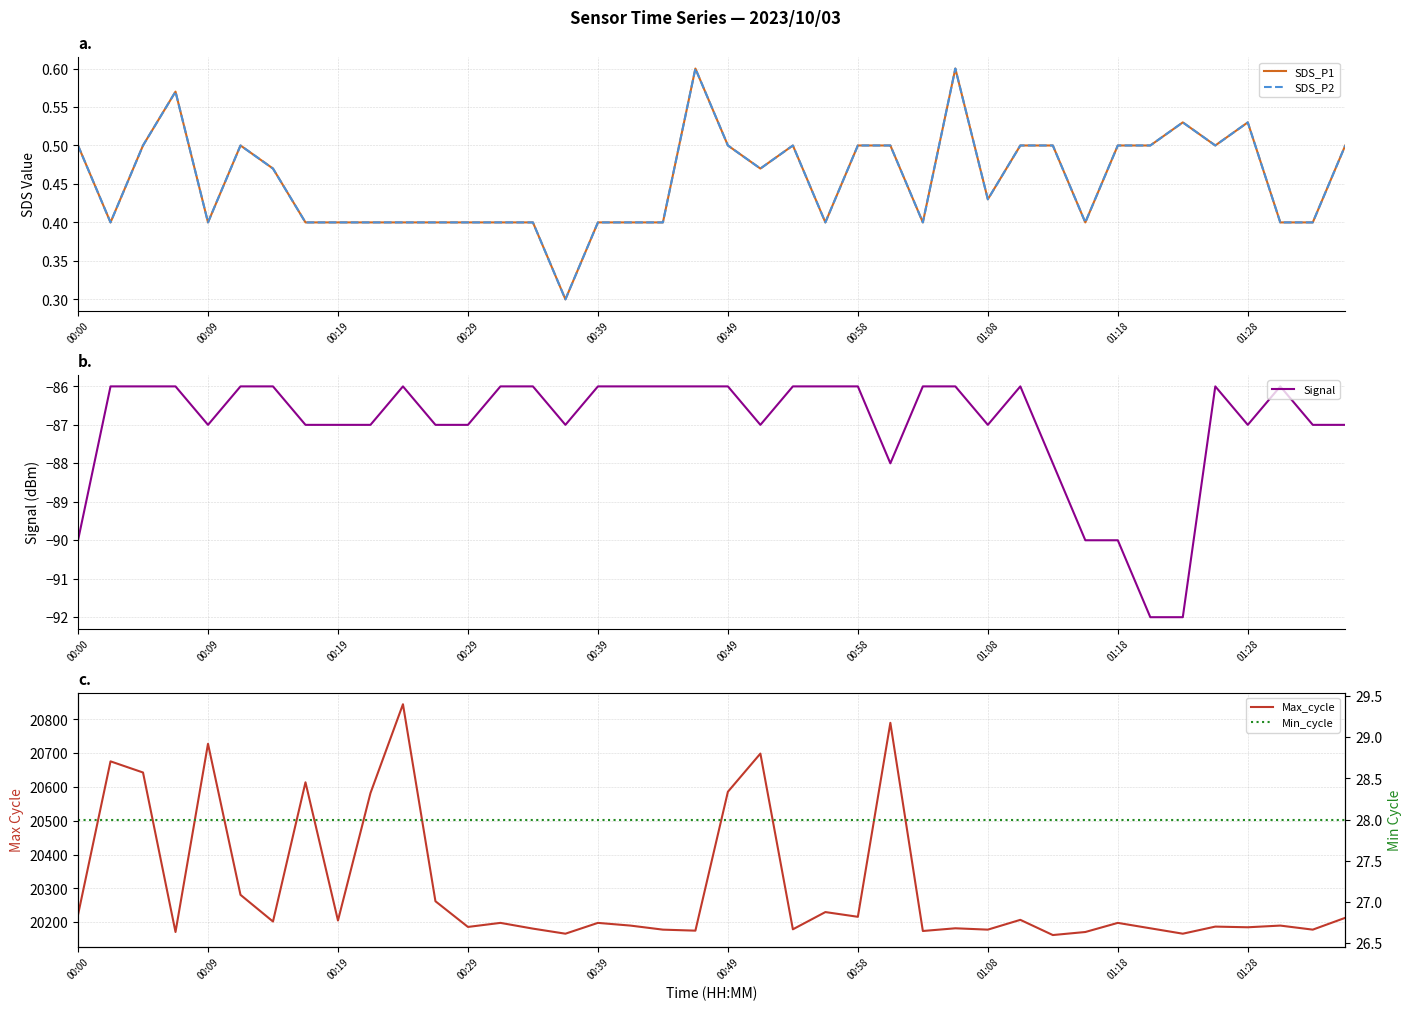

At which label is SDS_P2 closest to 0?

15